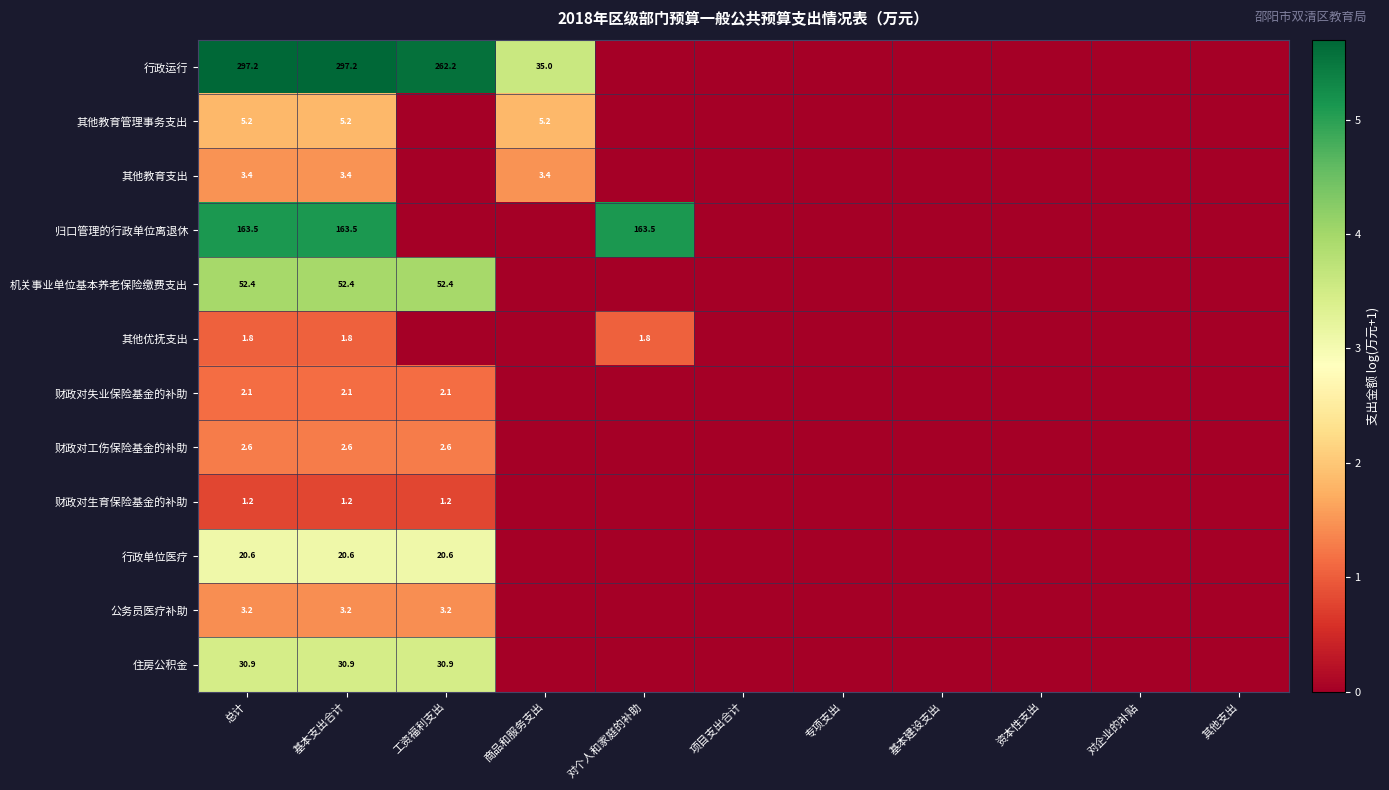

True or false: 公务员医疗补助 has a value of 1.8 at 基本支出合计.

False